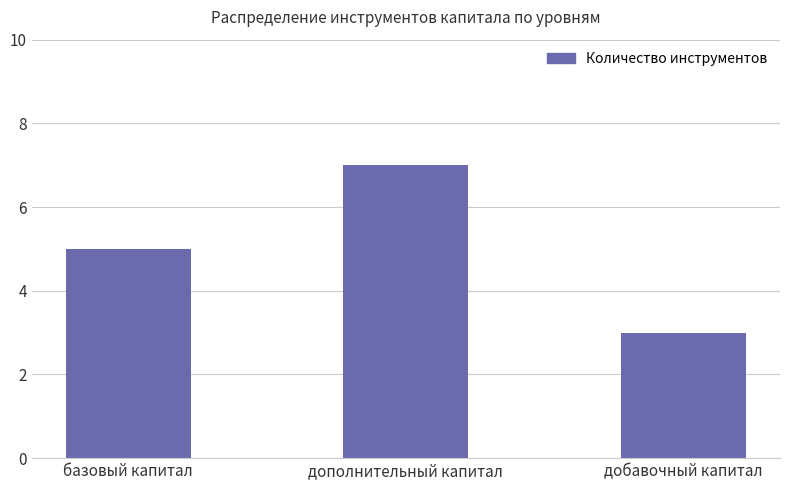

Reading right to left, extract all data points from this chart.

3	7	5